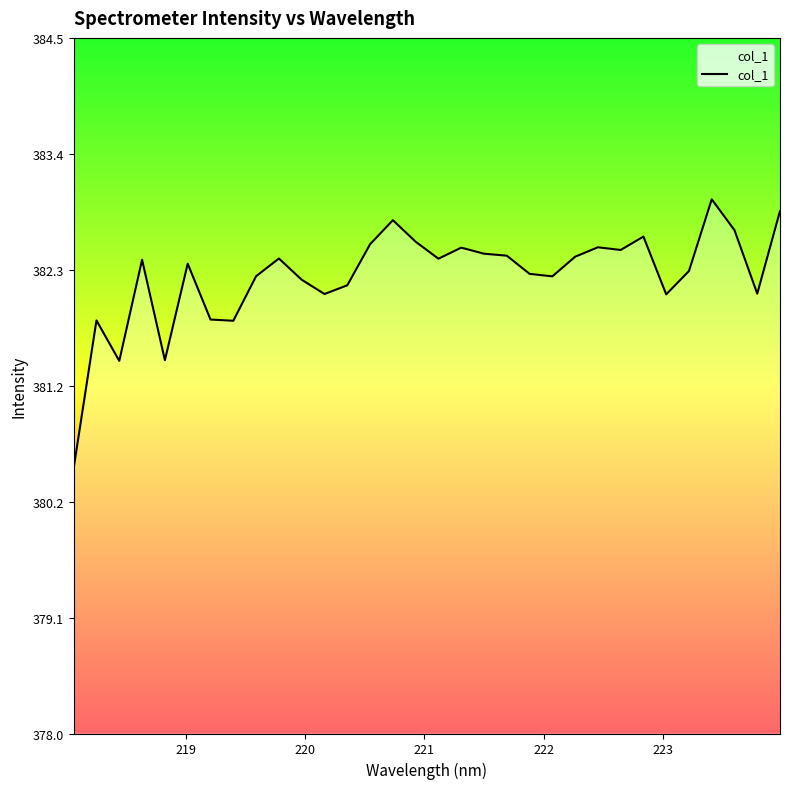

What is the maximum value shown in the chart?

383.0